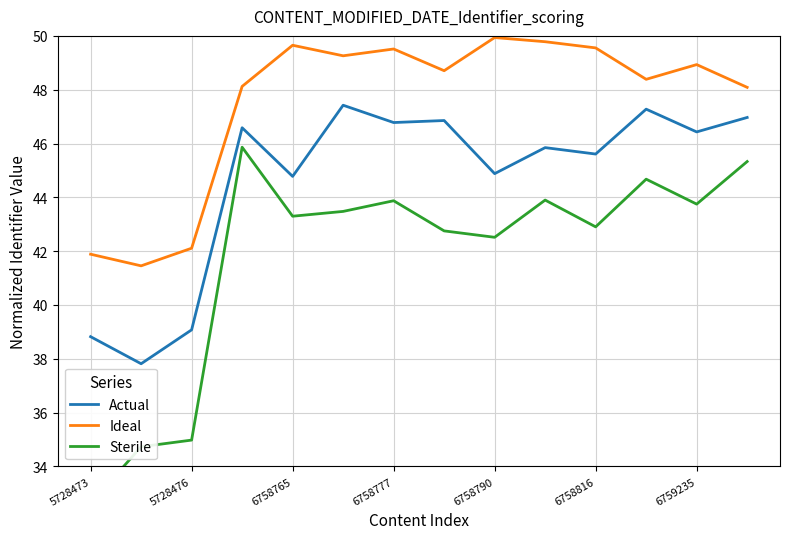

Is the value of Ideal at 5728476 greater than the value of Actual at 6758777?

No